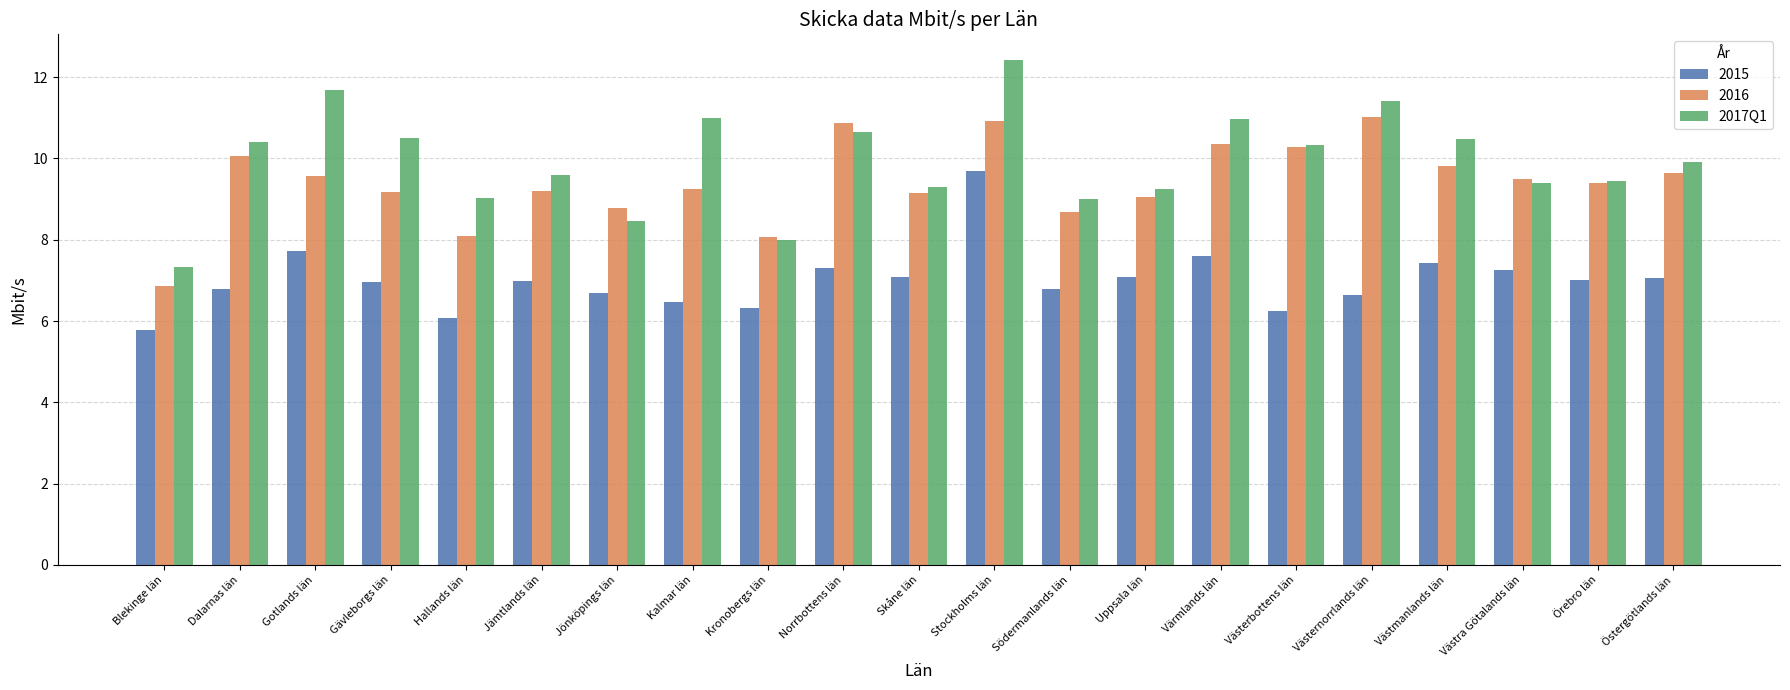

What is the maximum value shown in the chart?

12.4